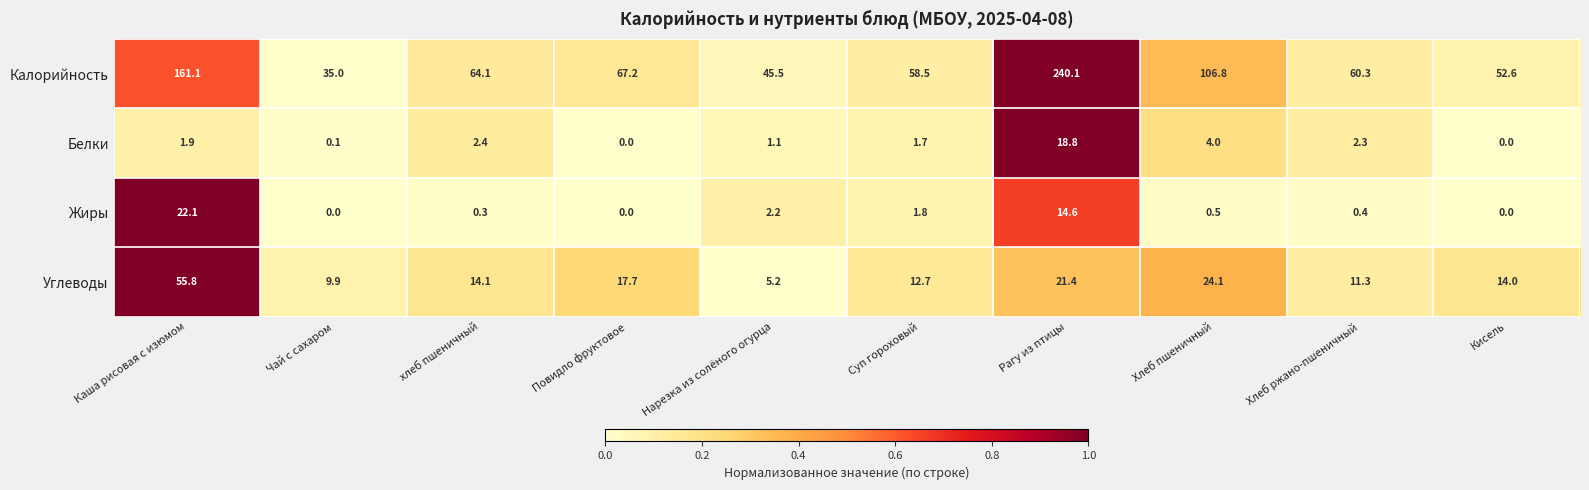

What is the sum of the Углеводы values at Суп гороховый and хлеб пшеничный?

26.8